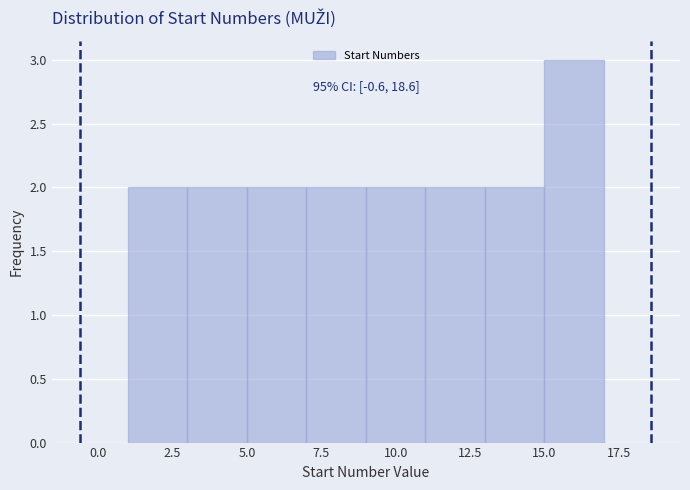

Over which range of the x-axis is the bar tallest?

15 to 17